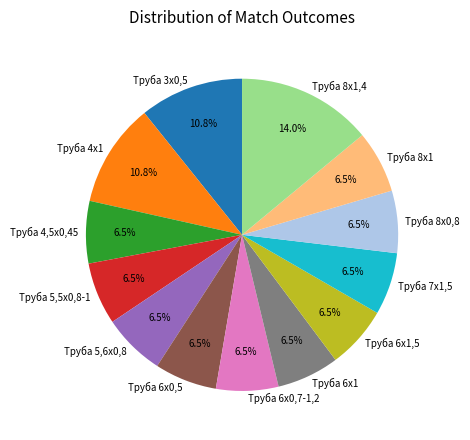

What is the largest slice in the pie chart?

Труба 8х1,4